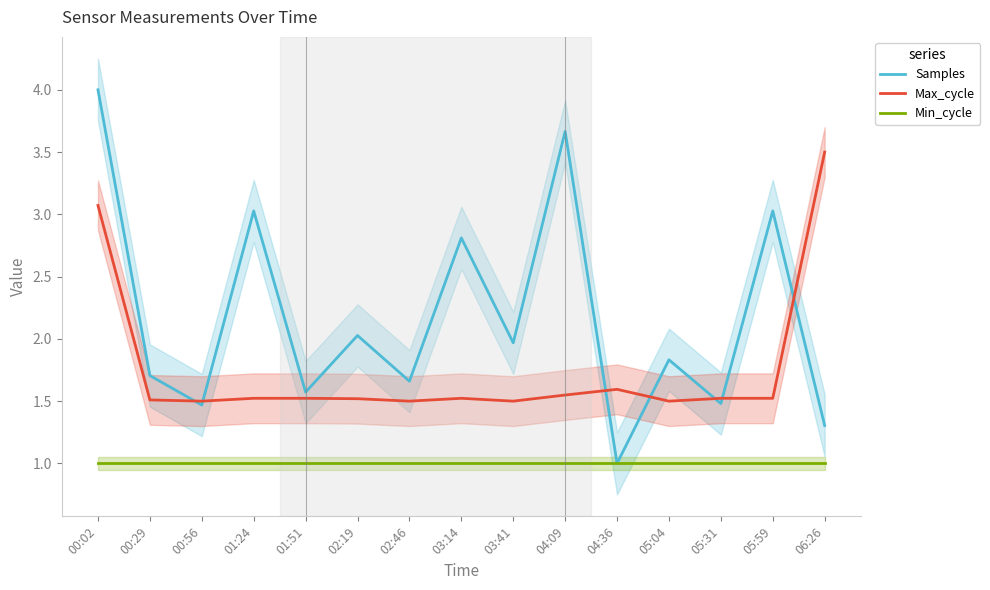

At which label is Min_cycle closest to 1?

00:02